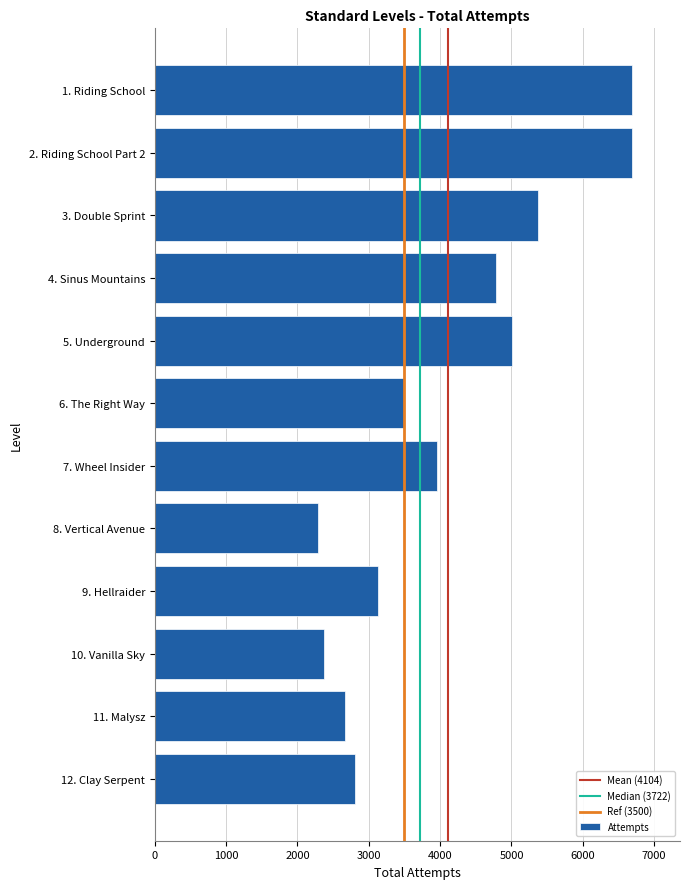

Is it true that the value at 2. Riding School Part 2 is 2689?

False